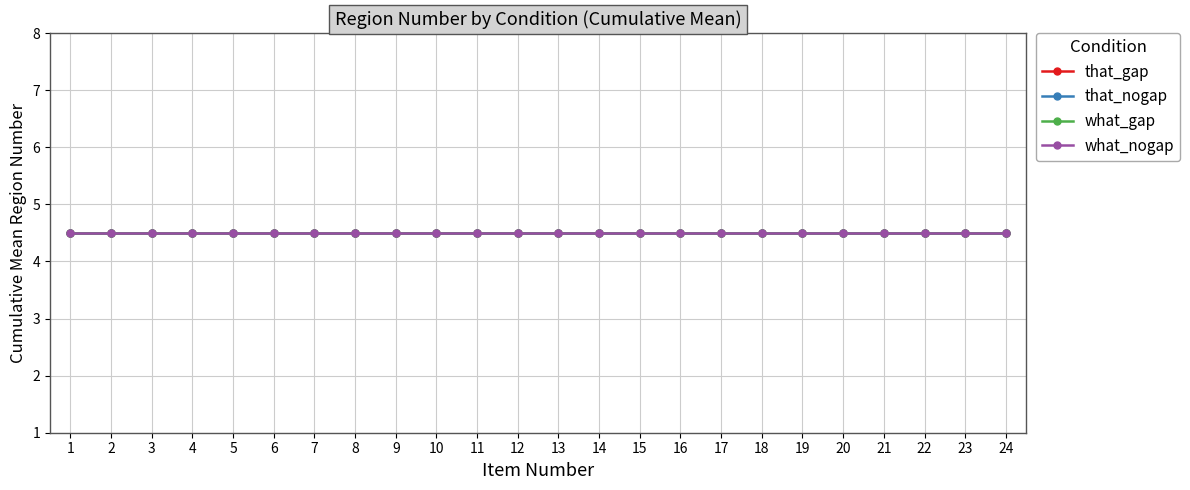

True or false: that_nogap and what_gap intersect in this chart.

False